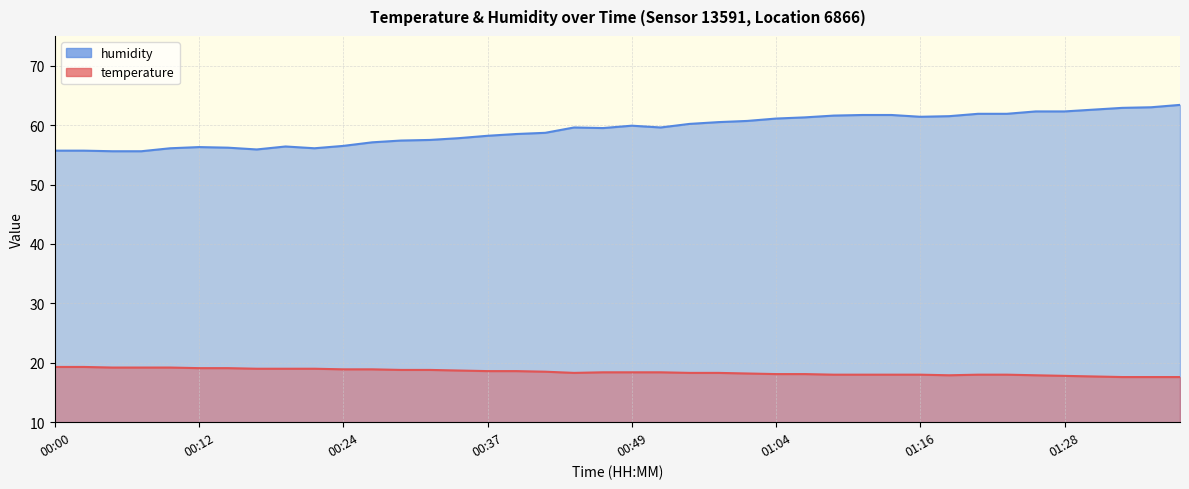

Which has a higher value, 00:17 or 00:10?

00:10